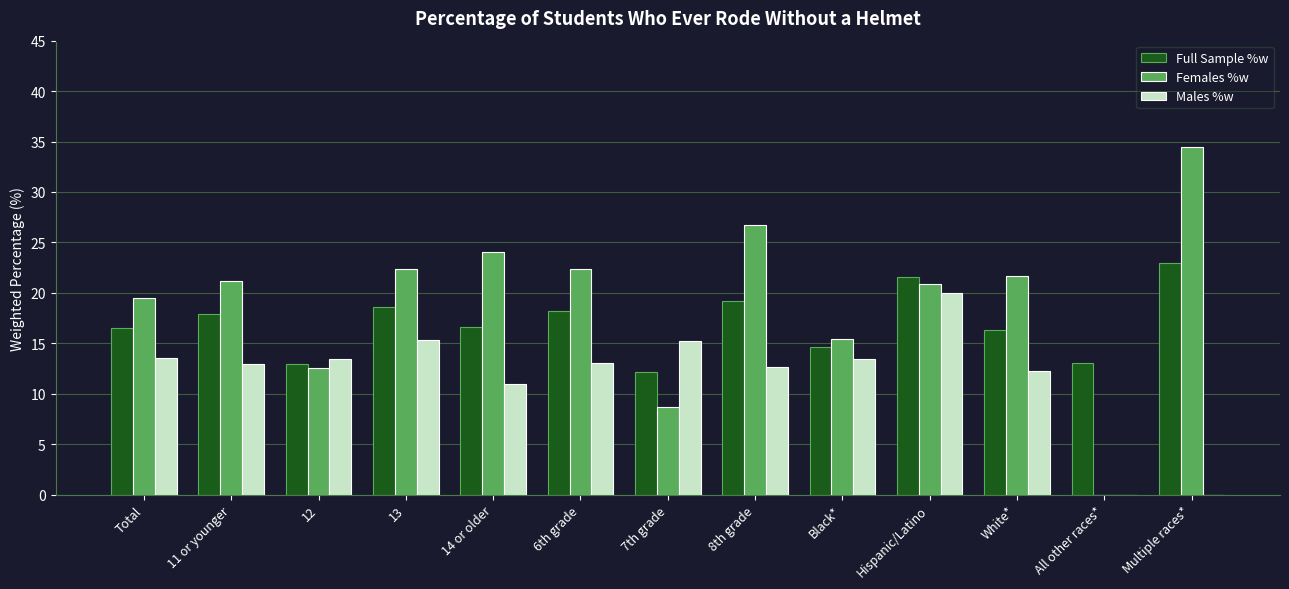

Read the Females %w value at White*.

21.7